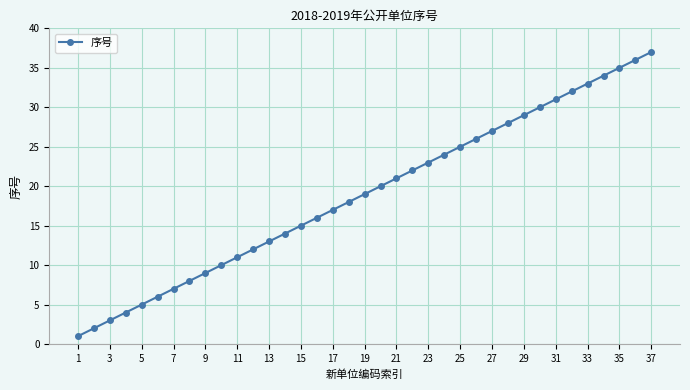

What is the difference between the second highest and second lowest values?

34